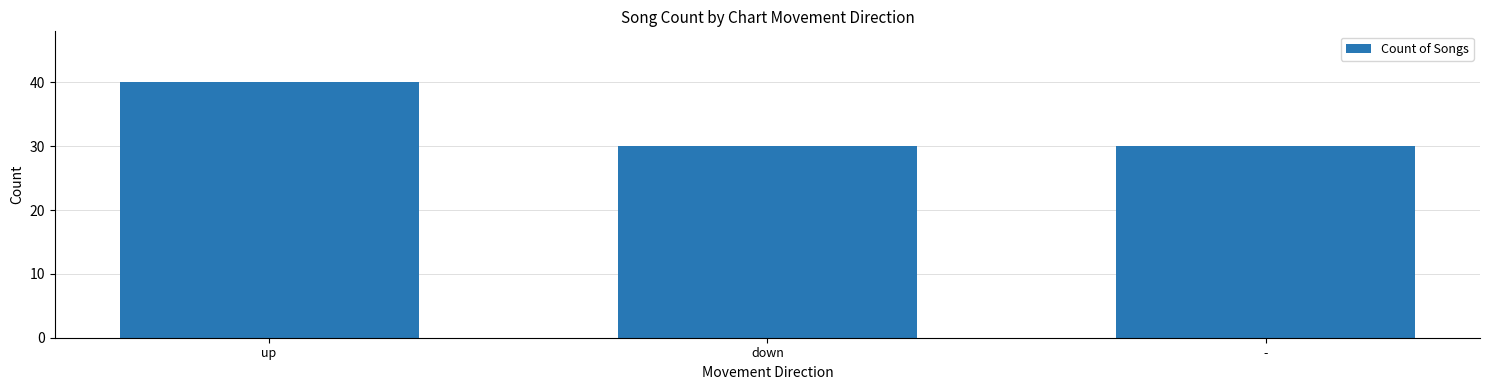

What is the maximum value shown in the chart?

40